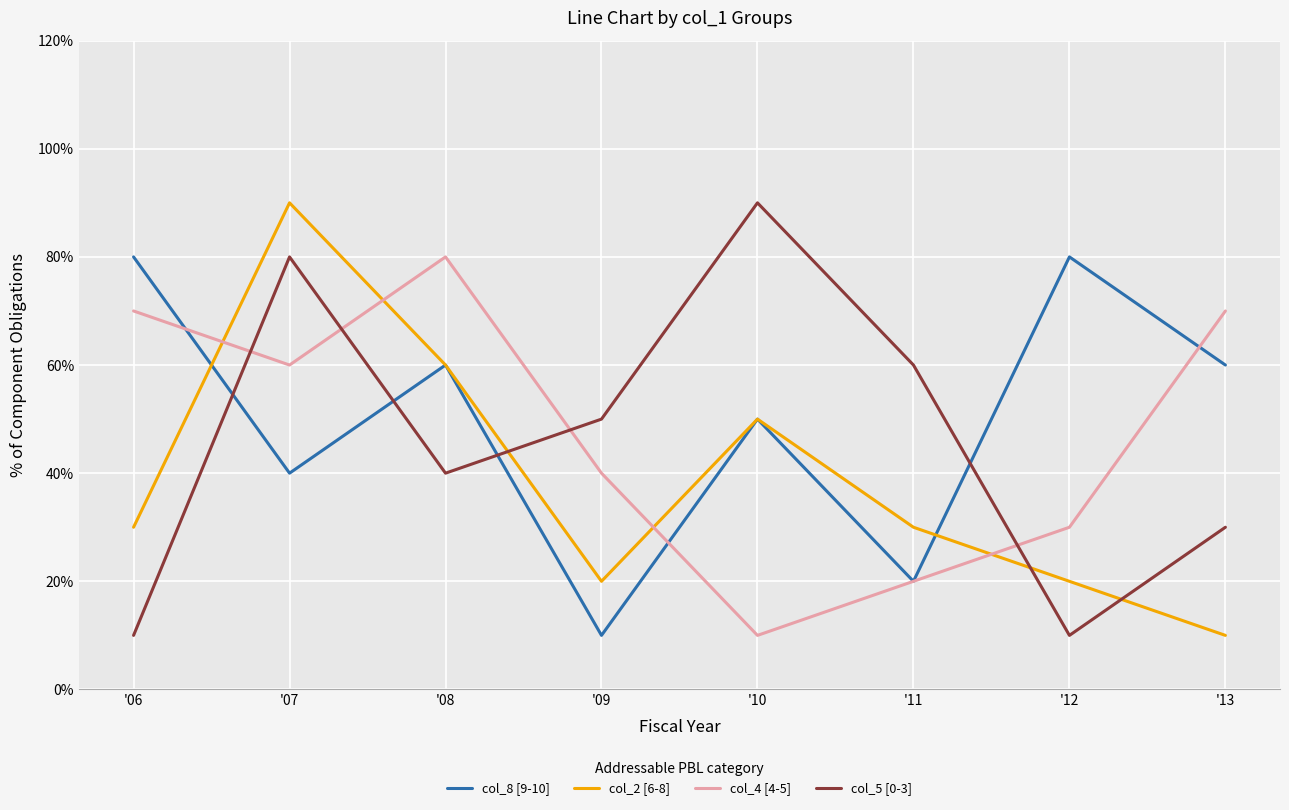

Is this an area chart (filled region under the line)?

No